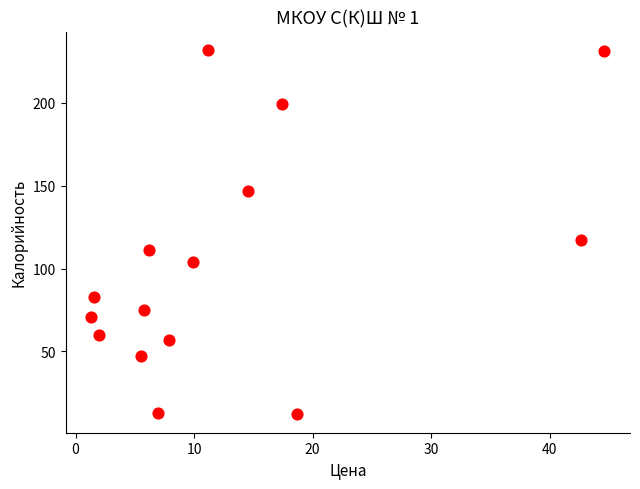

What is the range of Y values (max minus min)?

220